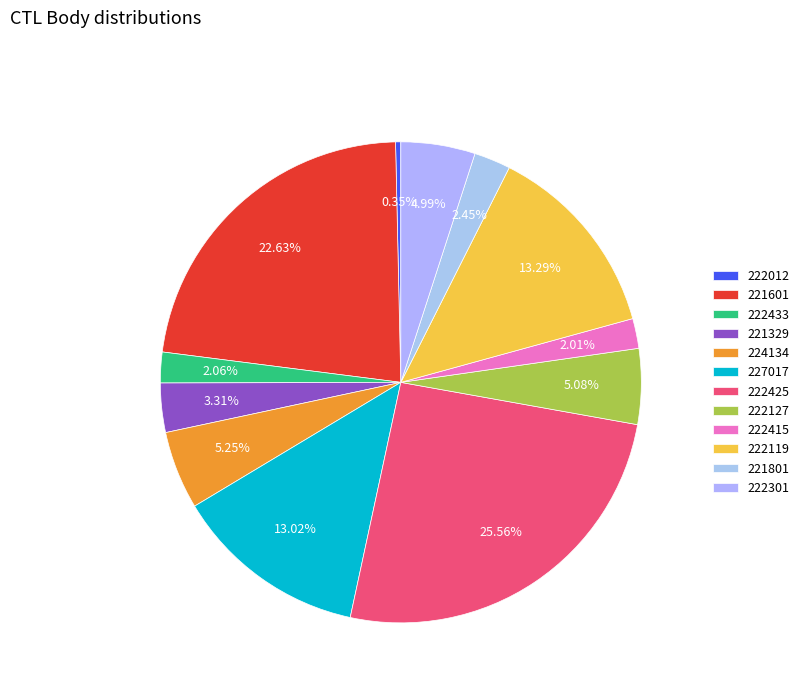

What percentage is the 222433 slice, to the nearest percent?

2%